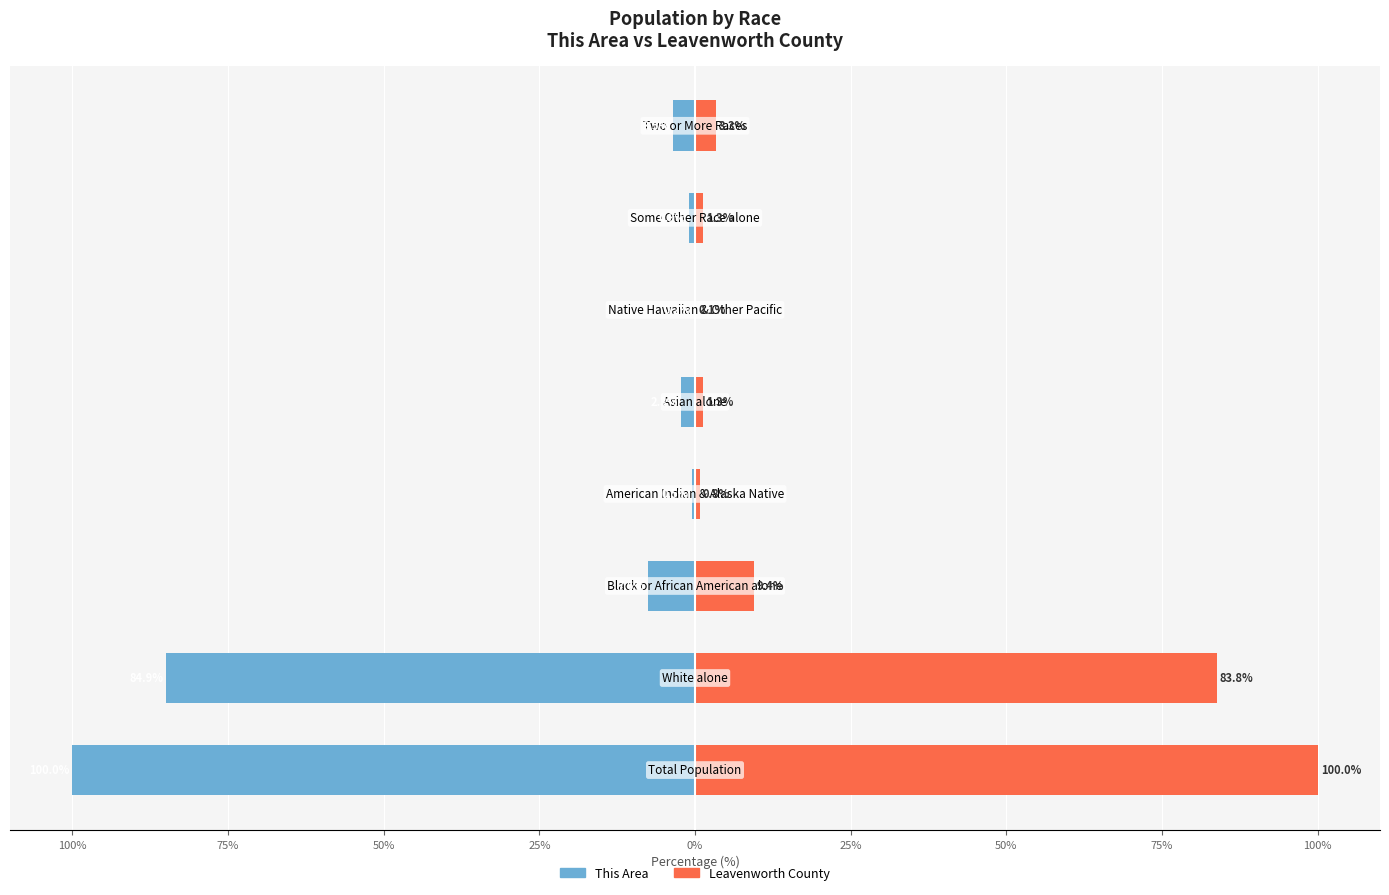

The This Area series shows -1.6 at 25%. True or false?

False